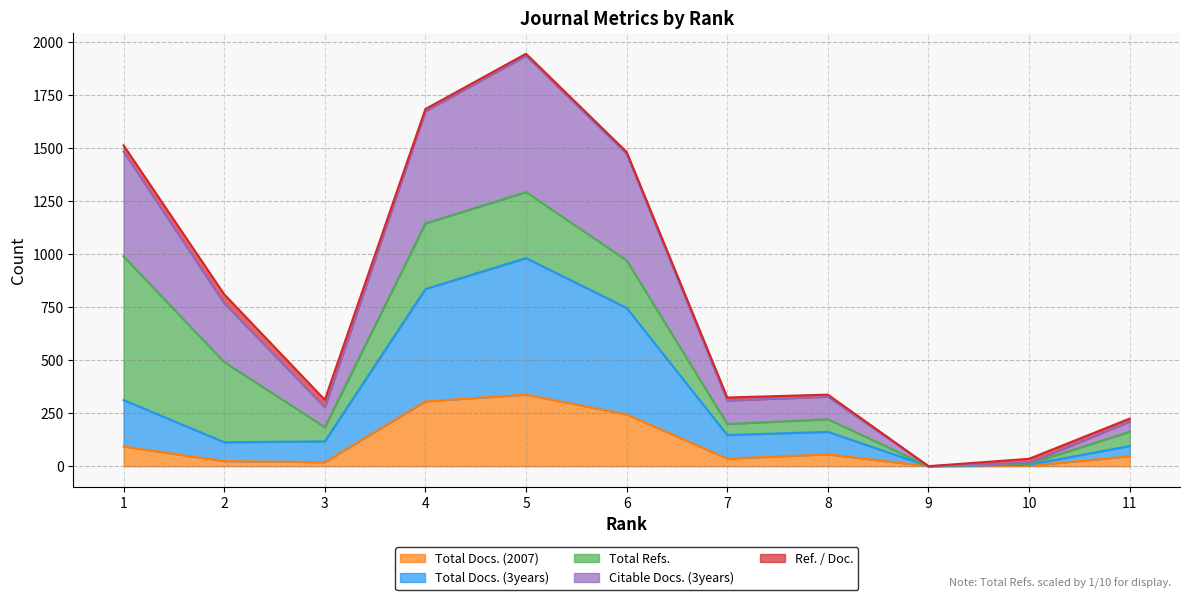

What value does the Total Docs. (3years) series have at 3?

117.0